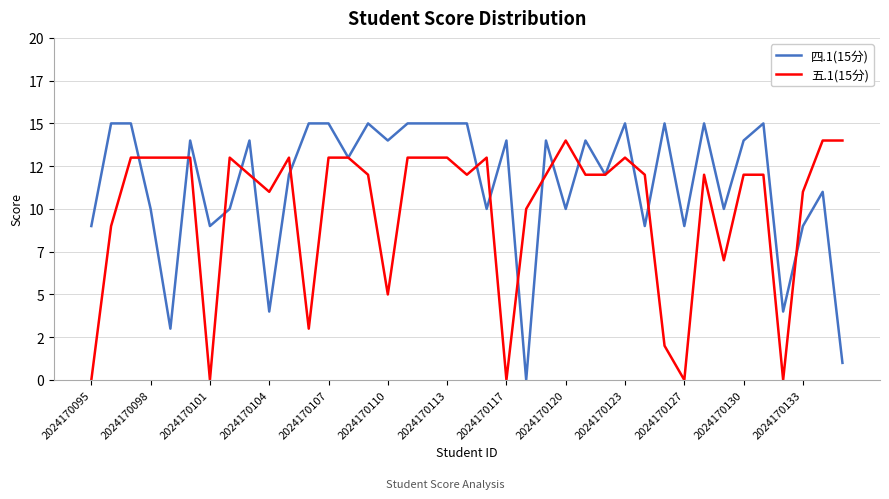

How many data points in 四.1(15分) are above 14?

13